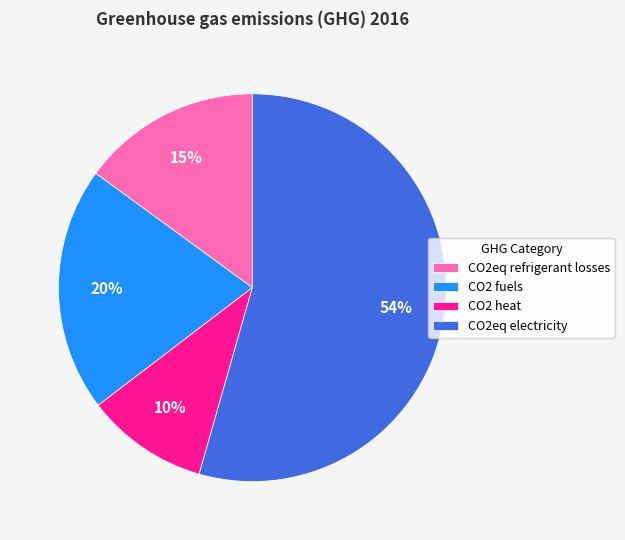

Which slice is the largest?

CO2eq electricity